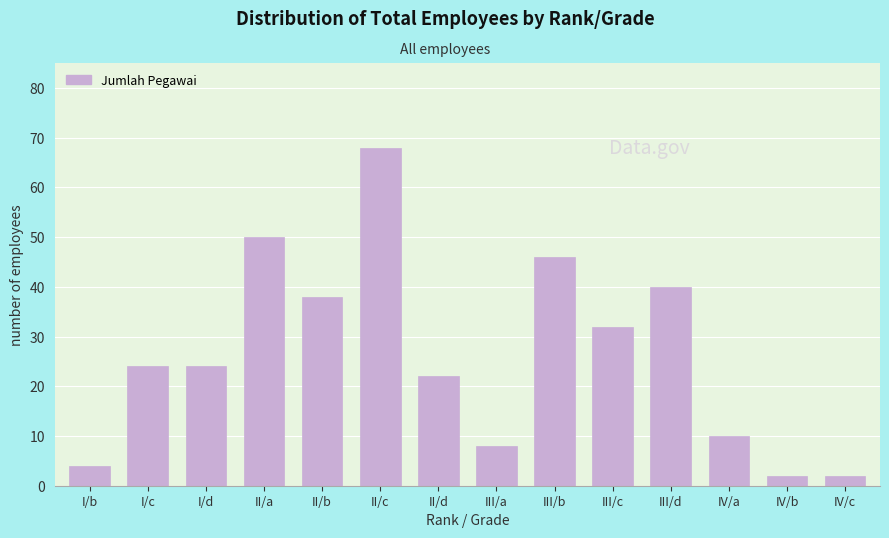

Reading left to right, what are all the values shown in this chart?

I/b=4	I/c=24	I/d=24	II/a=50	II/b=38	II/c=68	II/d=22	III/a=8	III/b=46	III/c=32	III/d=40	IV/a=10	IV/b=2	IV/c=2